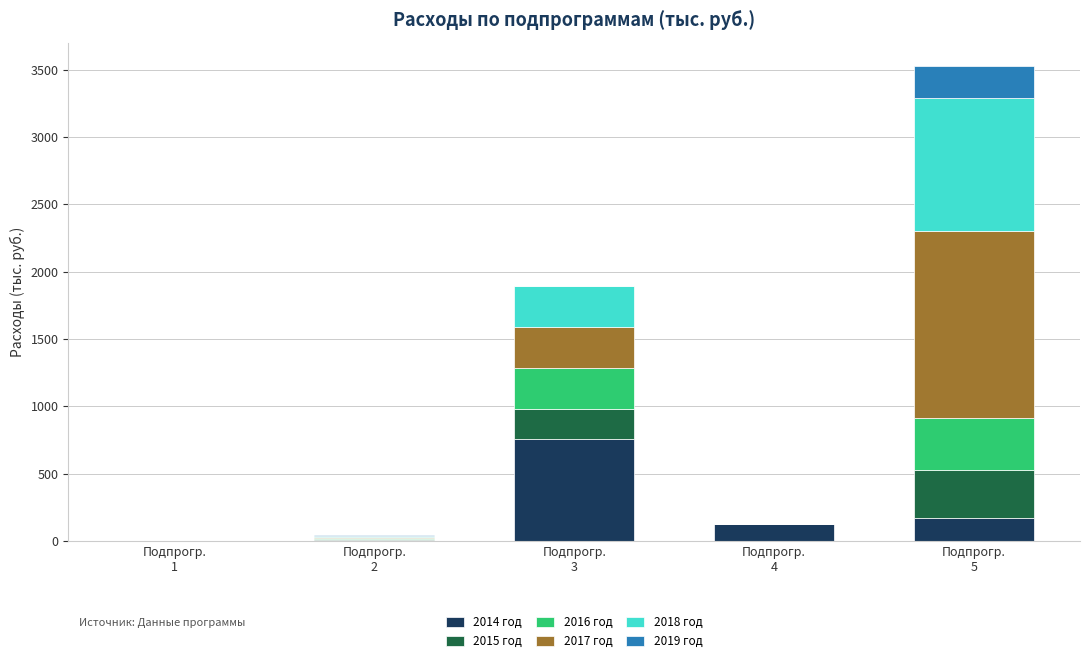

What is the highest value of the 2014 год series?

754.2